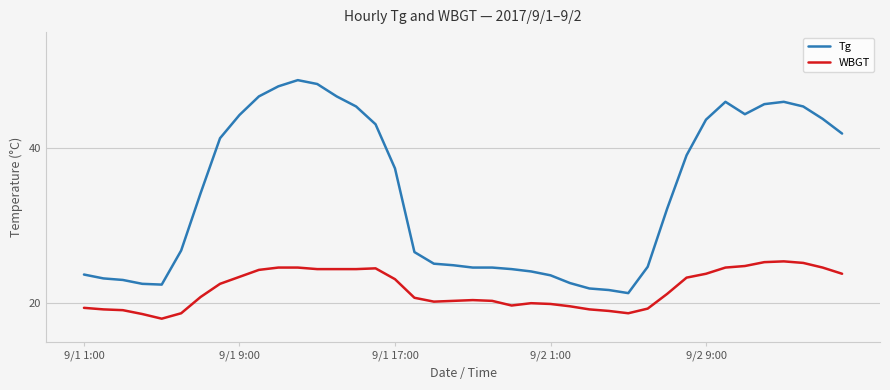

What is the difference between the maximum and minimum values in the Tg series?

27.5